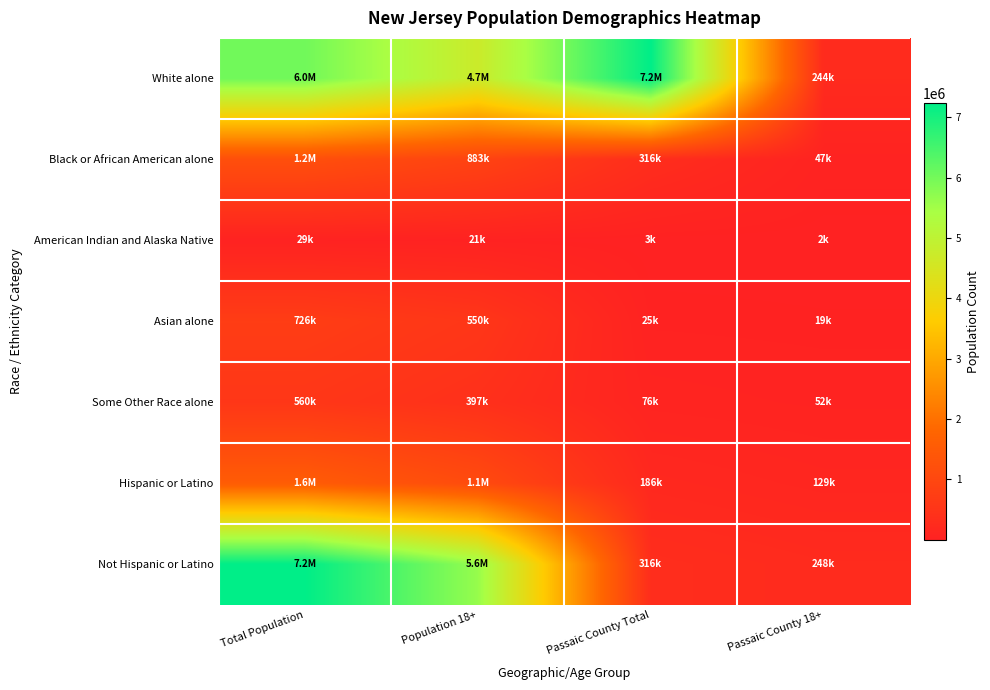

How many categories are shown in the chart?

4